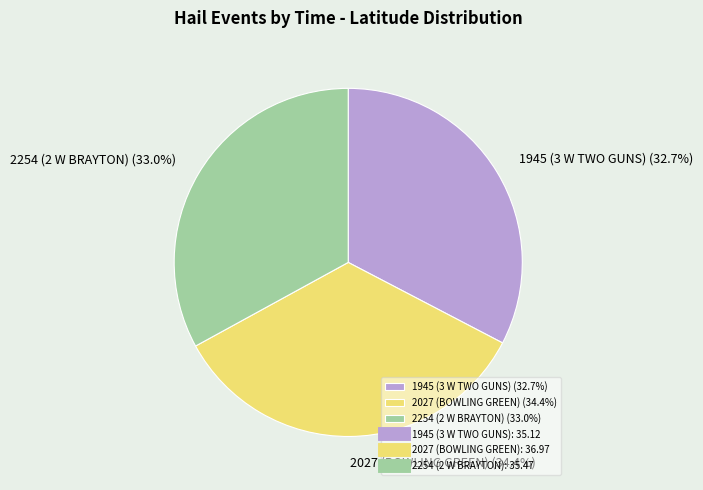

What percentage is the 2027 (BOWLING GREEN) slice, to the nearest percent?

34%